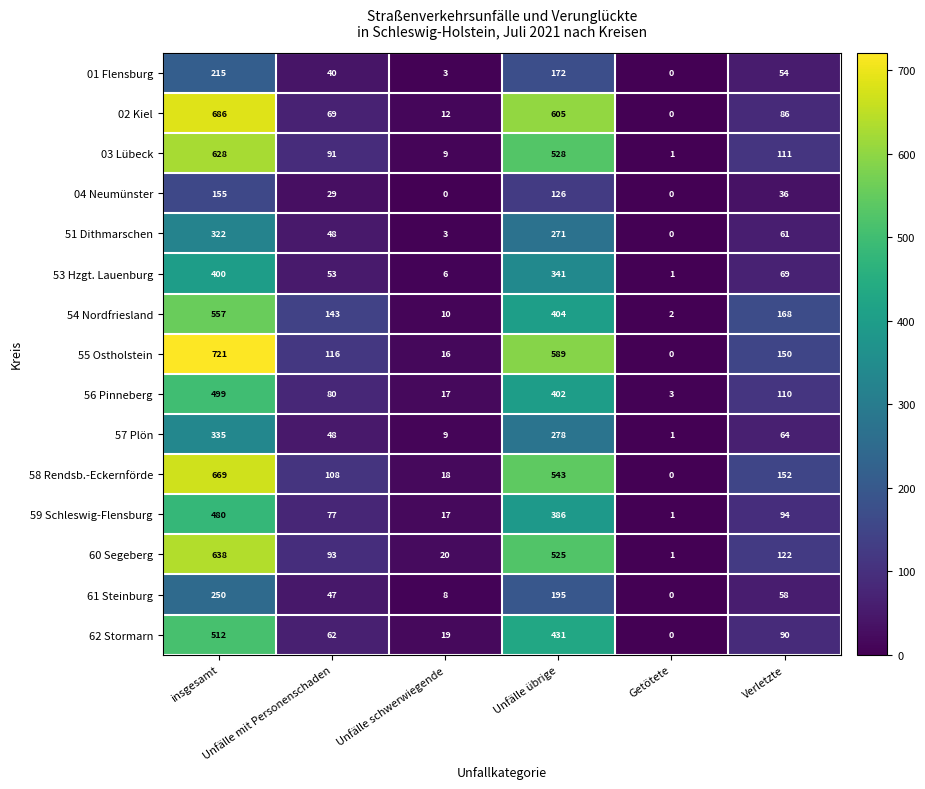

What is the difference between the second highest and second lowest values in the 58 Rendsb.-Eckernförde series?

525